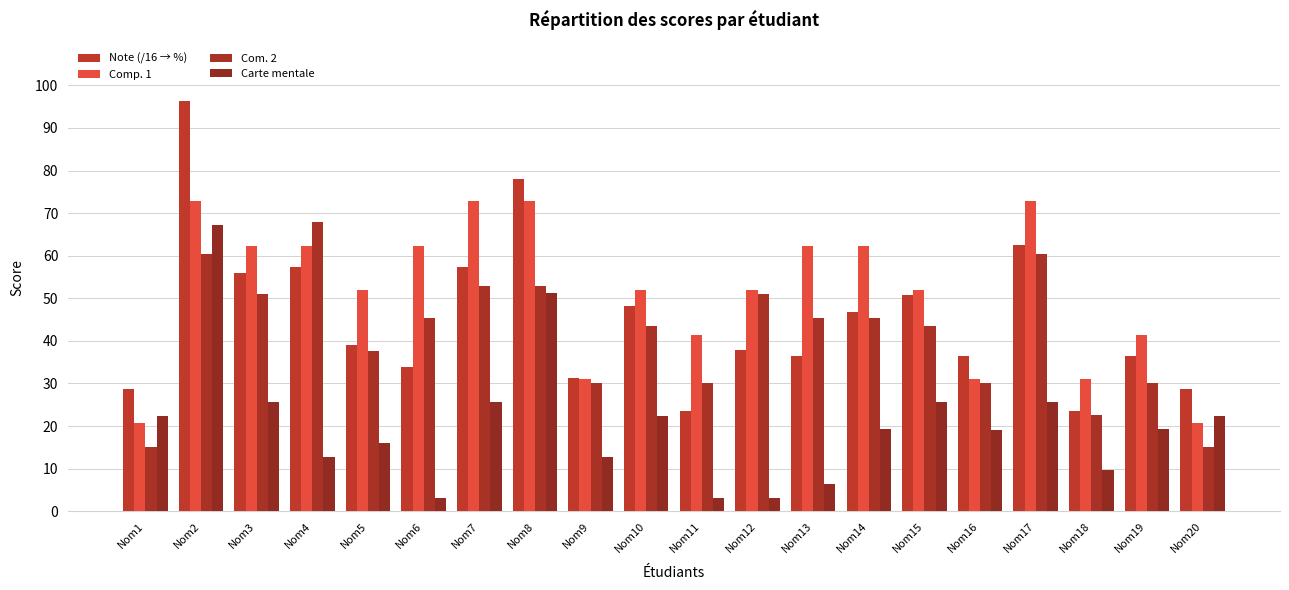

Reading left to right, list all the values displayed in this chart.

Note (/16 → %): Nom1=28.6	Nom2=96.4	Nom3=56.0	Nom4=57.3	Nom5=39.1	Nom6=33.9	Nom7=57.3	Nom8=78.1	Nom9=31.2	Nom10=48.2	Nom11=23.4	Nom12=37.8	Nom13=36.4	Nom14=46.9	Nom15=50.8	Nom16=36.4	Nom17=62.5	Nom18=23.4	Nom19=36.4	Nom20=28.6
Comp. 1: Nom1=20.8	Nom2=72.8	Nom3=62.2	Nom4=62.2	Nom5=51.9	Nom6=62.4	Nom7=72.8	Nom8=72.8	Nom9=31.1	Nom10=51.9	Nom11=41.5	Nom12=52.0	Nom13=62.2	Nom14=62.2	Nom15=51.9	Nom16=31.1	Nom17=72.8	Nom18=31.1	Nom19=41.5	Nom20=20.8
Com. 2: Nom1=15.1	Nom2=60.5	Nom3=51.0	Nom4=67.9	Nom5=37.7	Nom6=45.4	Nom7=52.9	Nom8=52.9	Nom9=30.2	Nom10=43.5	Nom11=30.2	Nom12=51.1	Nom13=45.3	Nom14=45.3	Nom15=43.5	Nom16=30.2	Nom17=60.5	Nom18=22.6	Nom19=30.2	Nom20=15.1
Carte mentale: Nom1=22.4	Nom2=67.3	Nom3=25.5	Nom4=12.8	Nom5=16.0	Nom6=3.2	Nom7=25.6	Nom8=51.2	Nom9=12.8	Nom10=22.5	Nom11=3.2	Nom12=3.2	Nom13=6.4	Nom14=19.2	Nom15=25.6	Nom16=19.1	Nom17=25.6	Nom18=9.6	Nom19=19.2	Nom20=22.5